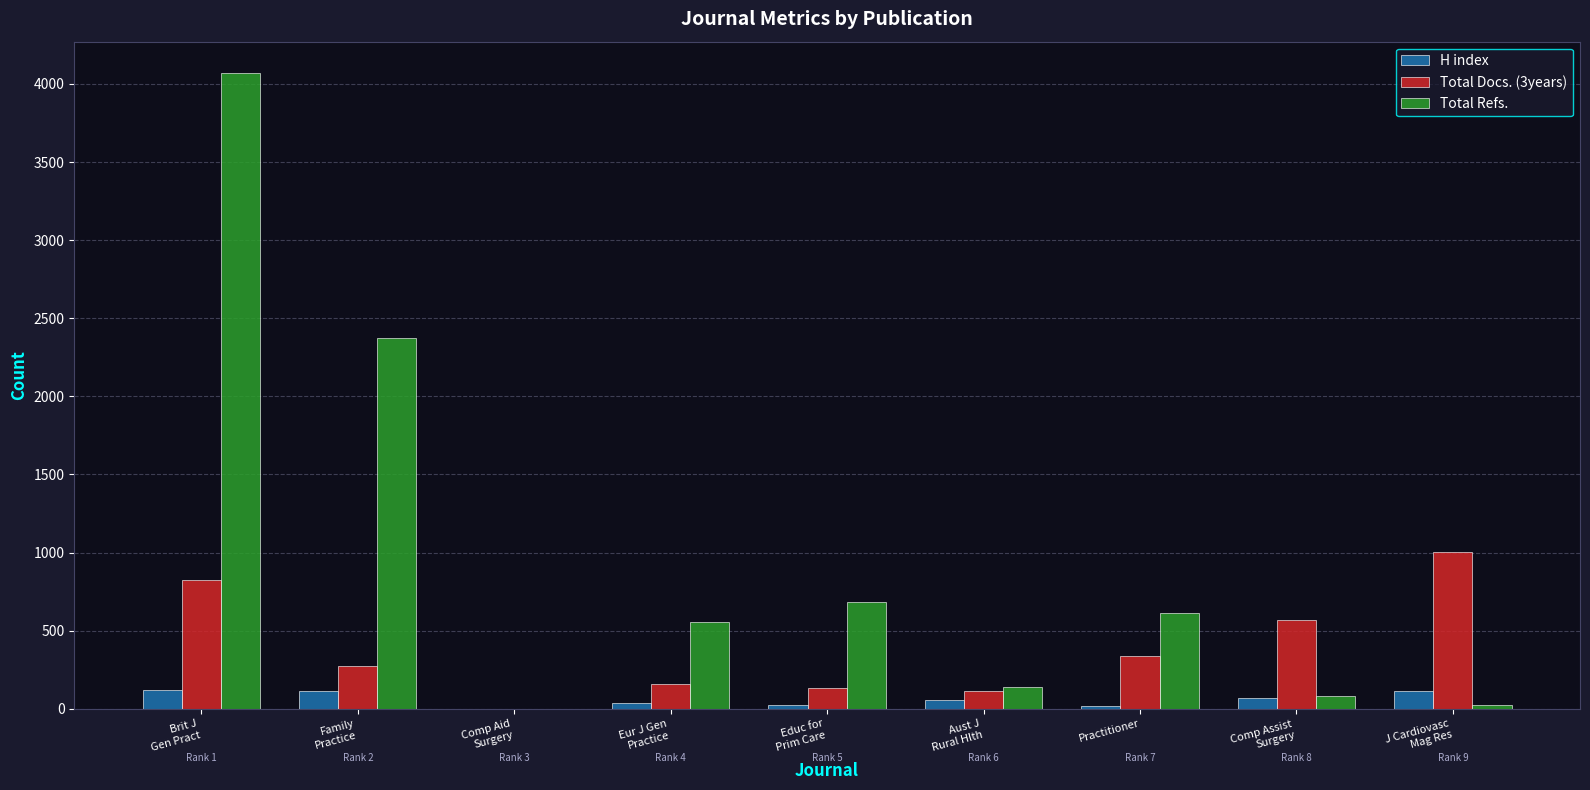

Count the number of categories in the chart.

9